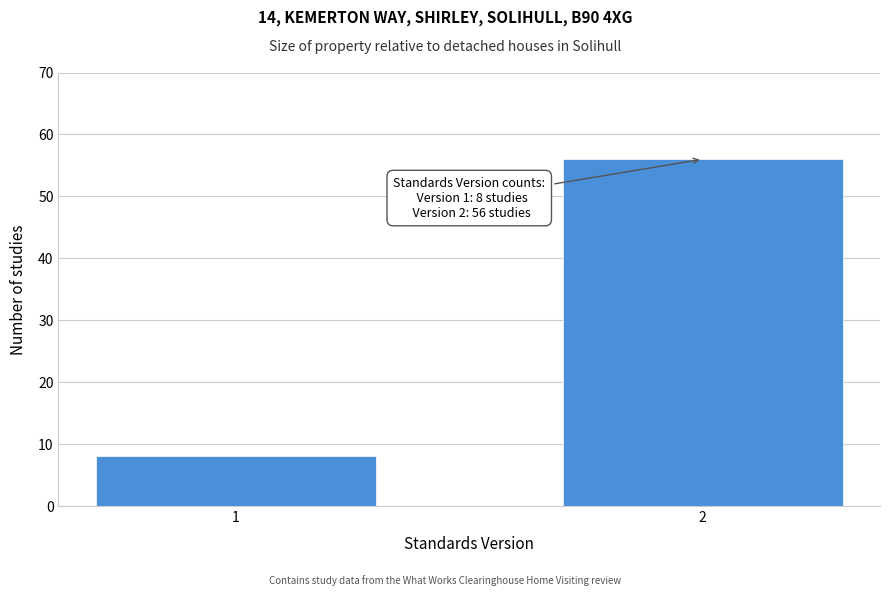

Reading left to right, extract all data points from this chart.

8	56